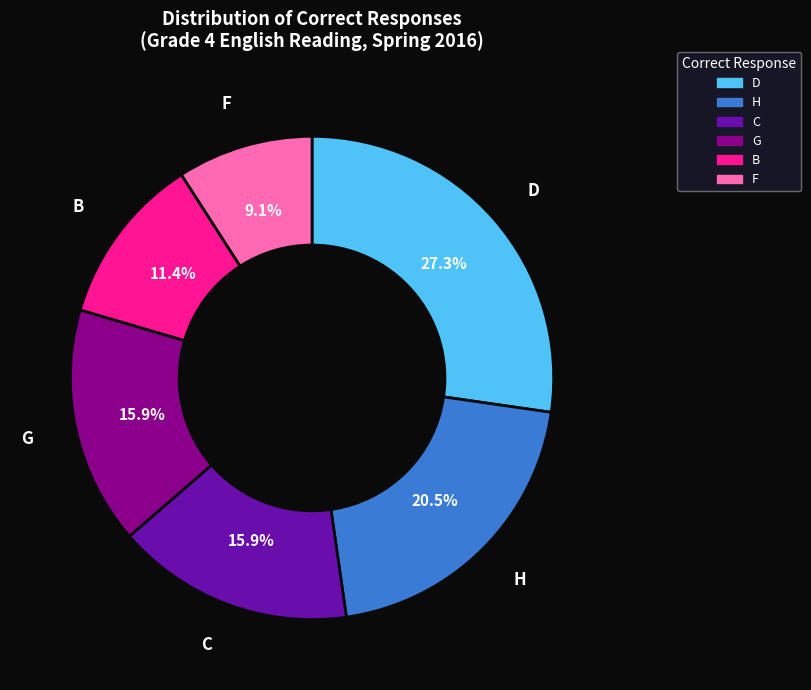

To the nearest percent, what is the difference between the largest and smallest slice percentages?

18%